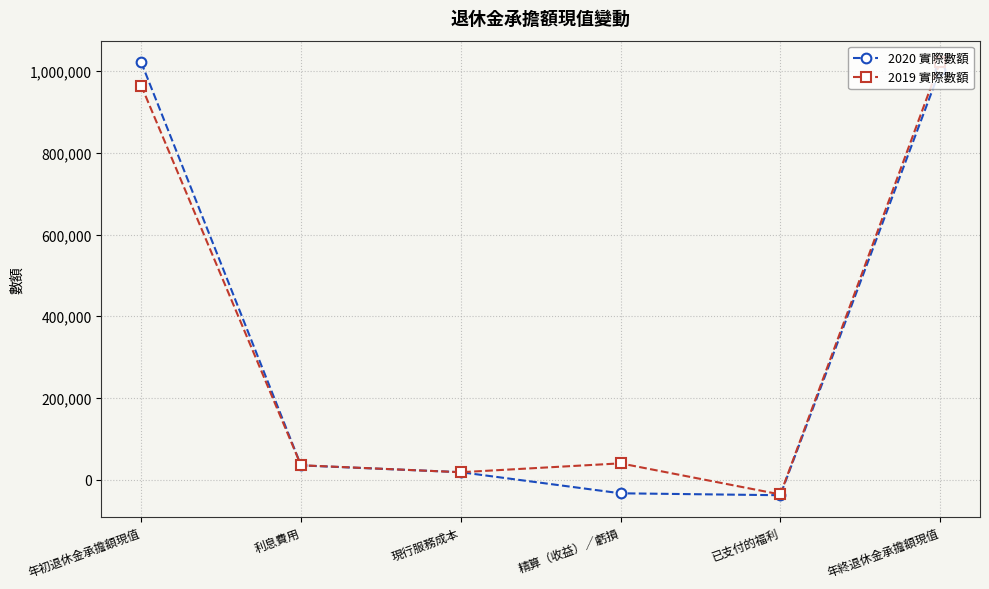

Which series changed the most between 年初退休金承擔額現值 and 已支付的福利?

2020 實際數額